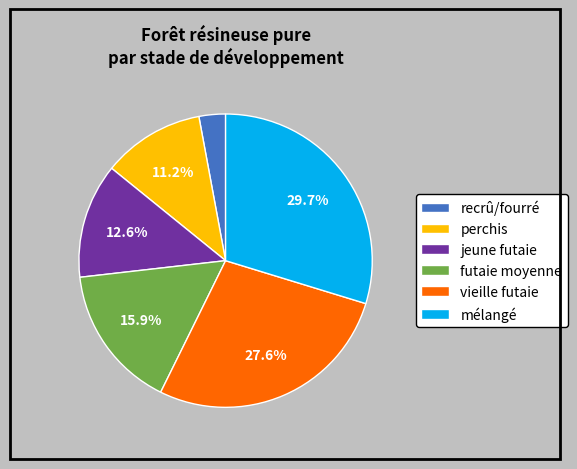

Rank the categories by value from highest to lowest.

mélangé, vieille futaie, futaie moyenne, jeune futaie, perchis, recrû/fourré